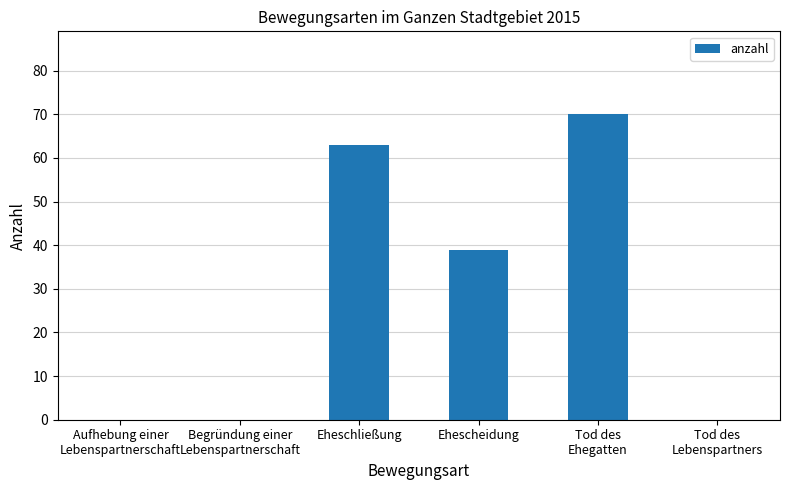

How many series are shown in this chart?

1